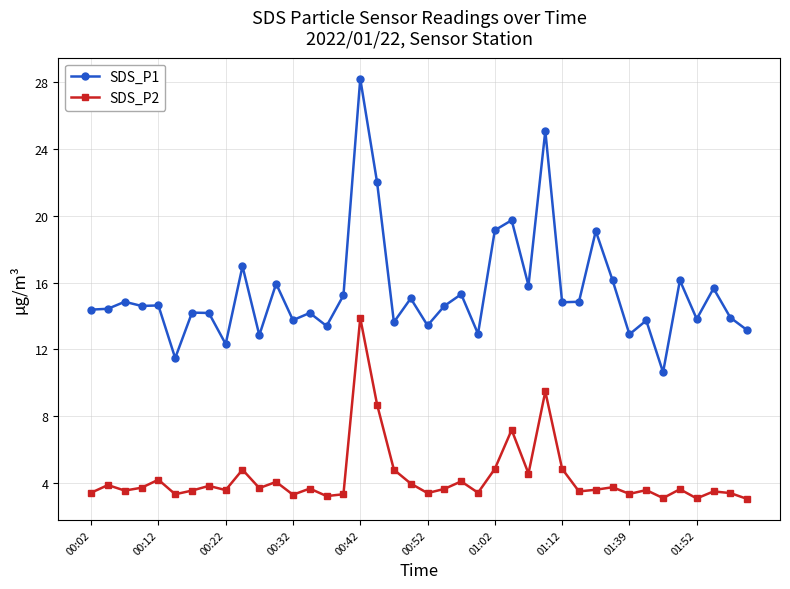

What is the average value of the SDS_P1 series?

15.4